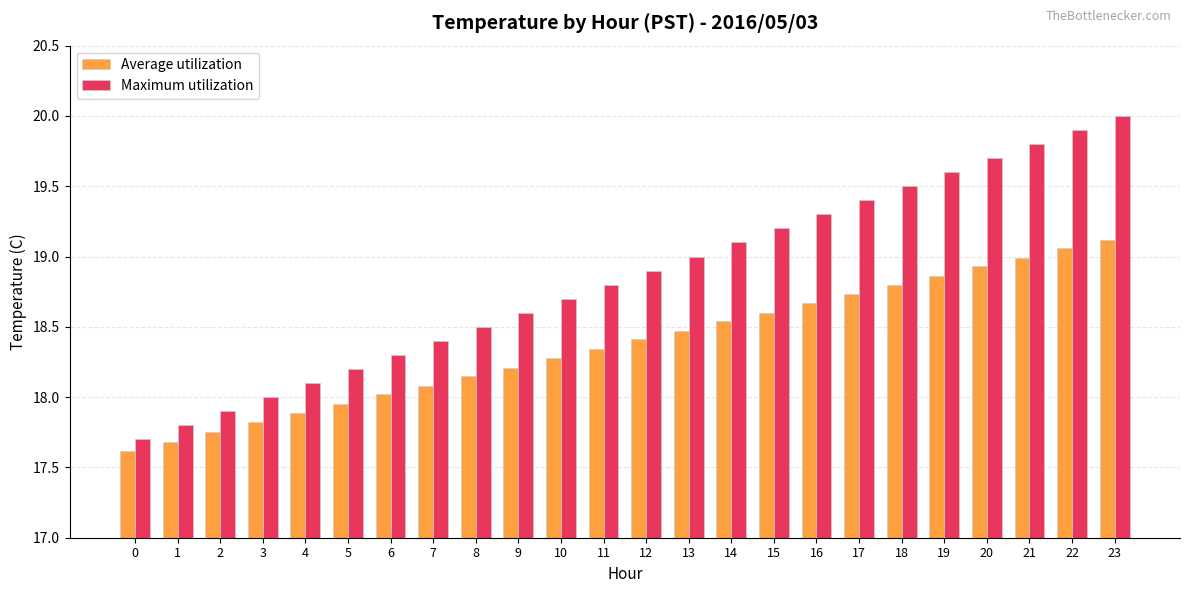

What is the sum of all Average utilization values?

441.0